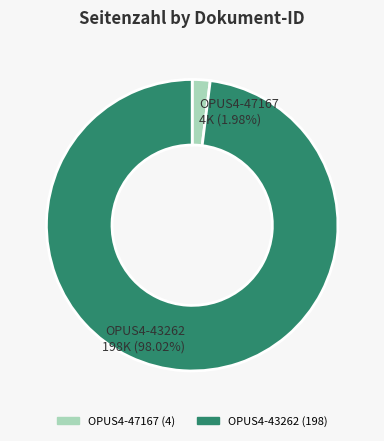

To the nearest percent, what is the difference between the OPUS4-43262 and OPUS4-47167 slice percentages?

96%